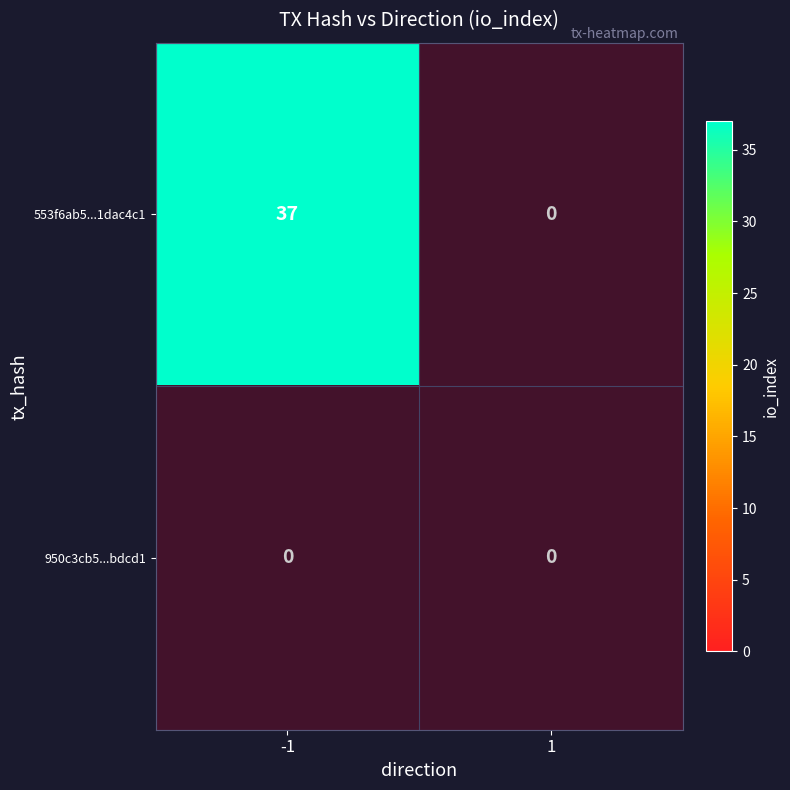

At how many categories does at least one series exceed 32?

1